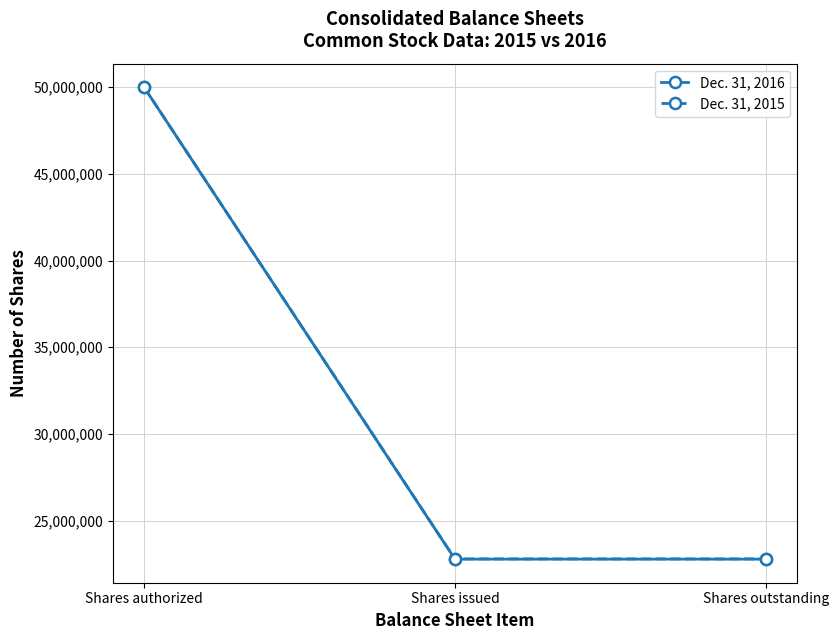

What is the maximum value shown in the chart?

50000000